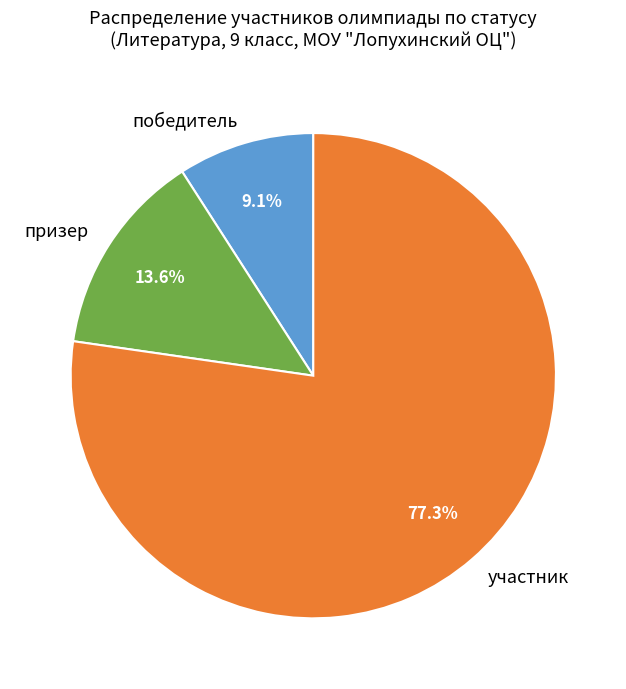

What is the ratio of the value at участник to the value at победитель?

8.5